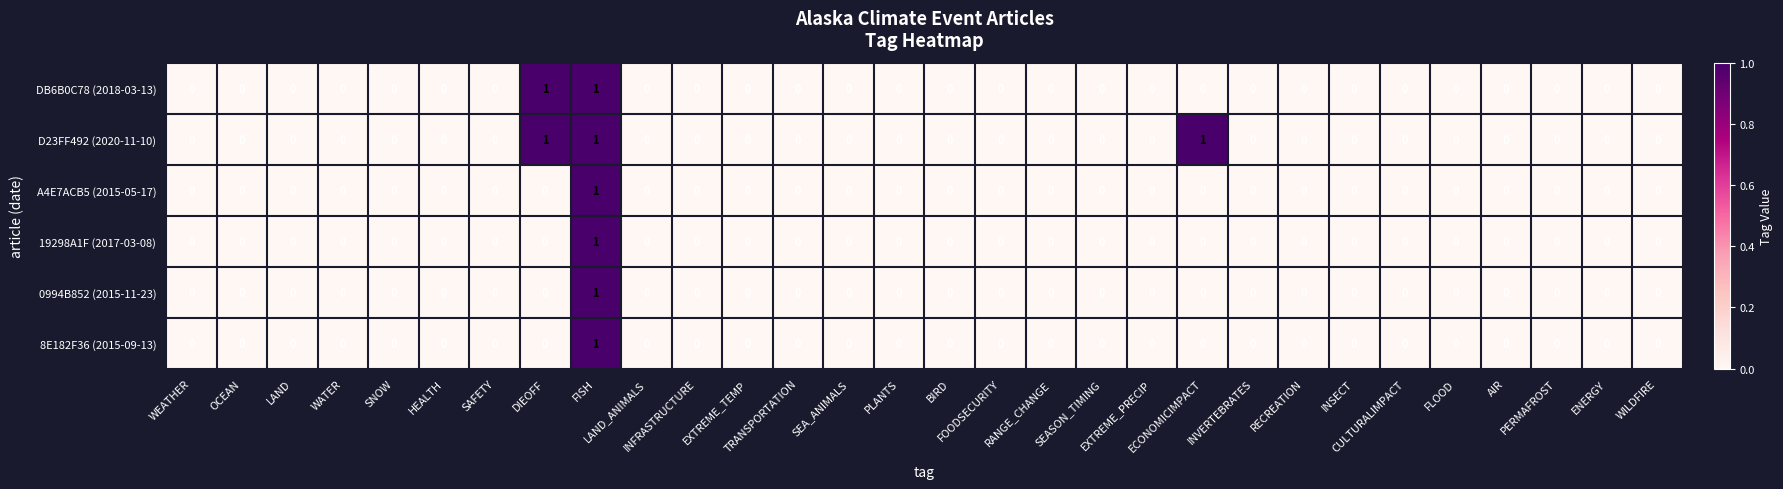

How many 19298A1F (2017-03-08) values are between 0 and 1?

30